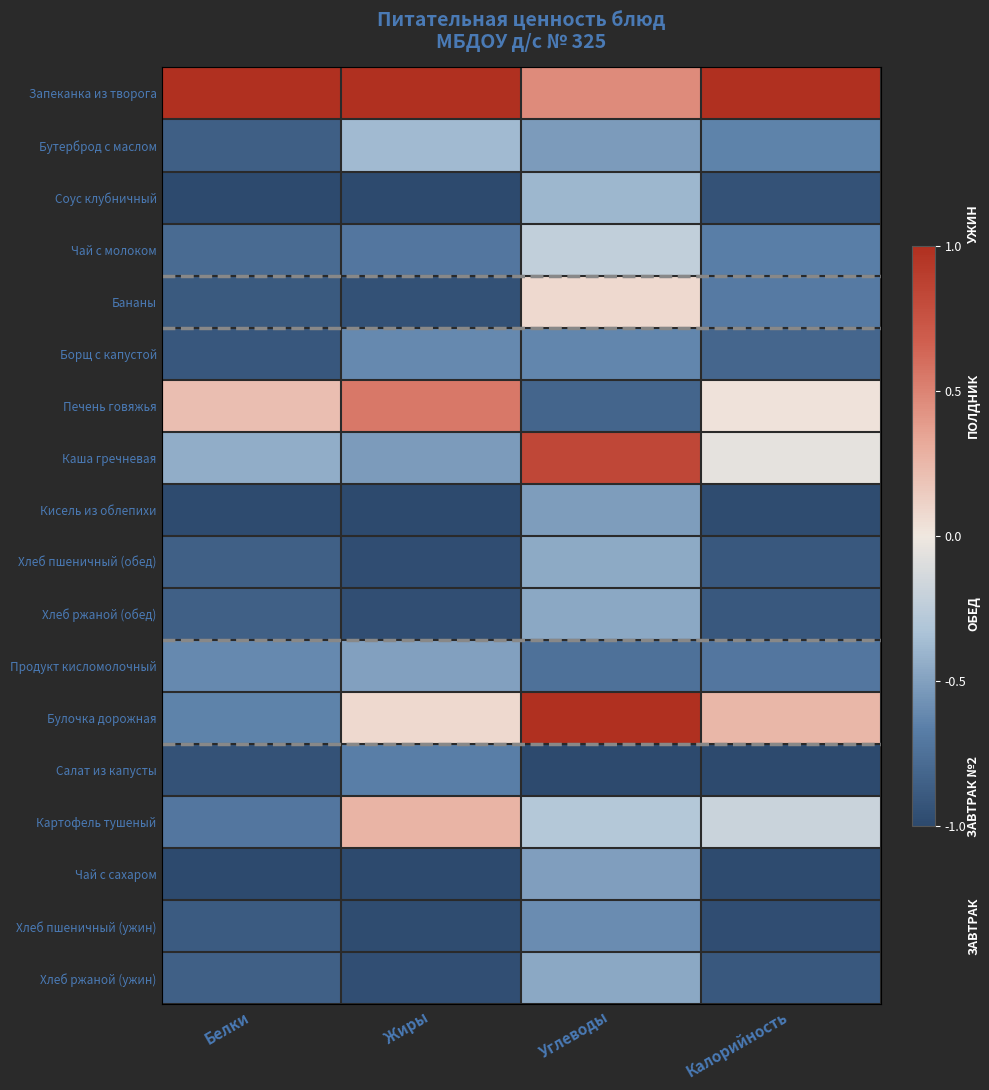

Which series has the widest spread of values?

Булочка дорожная